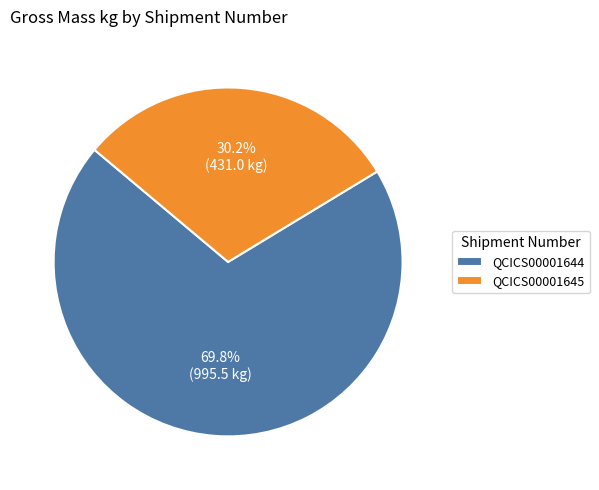

How many segments does this pie chart have?

2